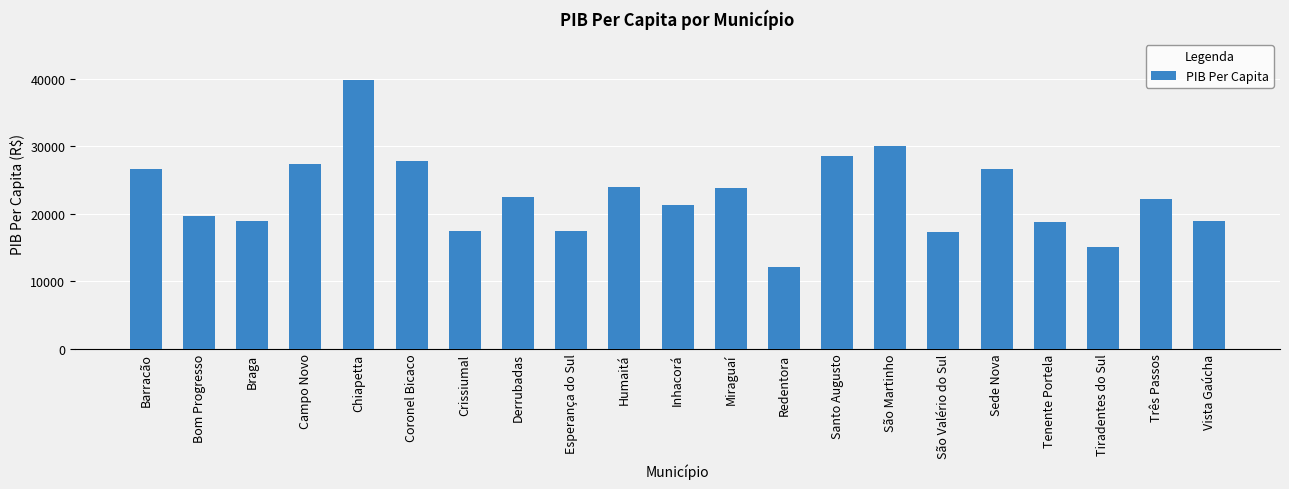

What is the sum of the values at Vista Gaúcha and São Valério do Sul?

36205.9